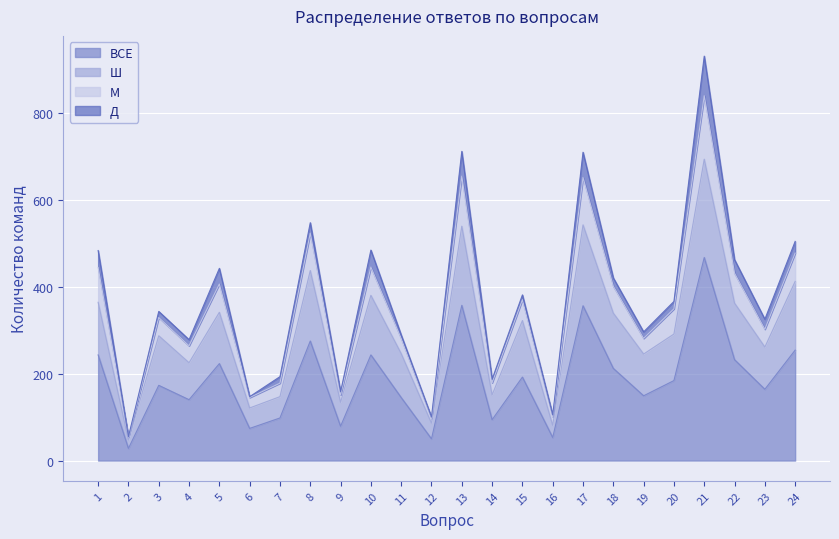

Which category has the highest value in the ВСЕ series?

21